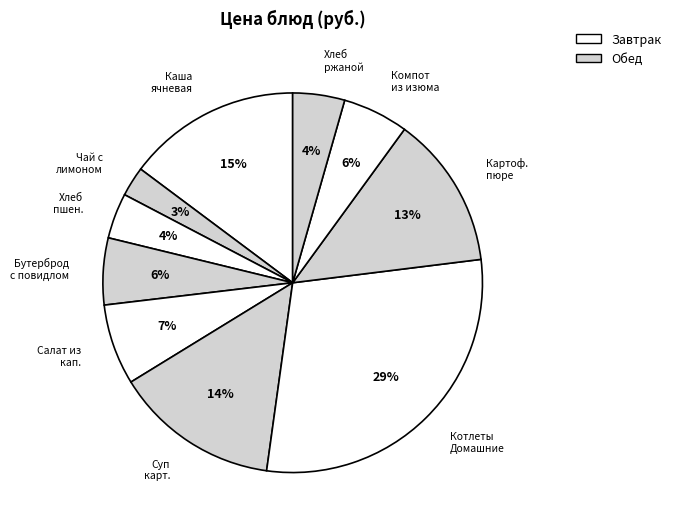

To the nearest percent, what is the average slice percentage?

10%